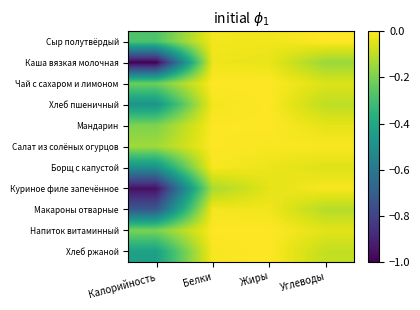

At Белки, list the series in order from smallest to largest.

Куриное филе запечённое, Каша вязкая молочная, Сыр полутвёрдый, Хлеб пшеничный, Макароны отварные, Хлеб ржаной, Борщ с капустой, Мандарин, Салат из солёных огурцов, Напиток витаминный, Чай с сахаром и лимоном